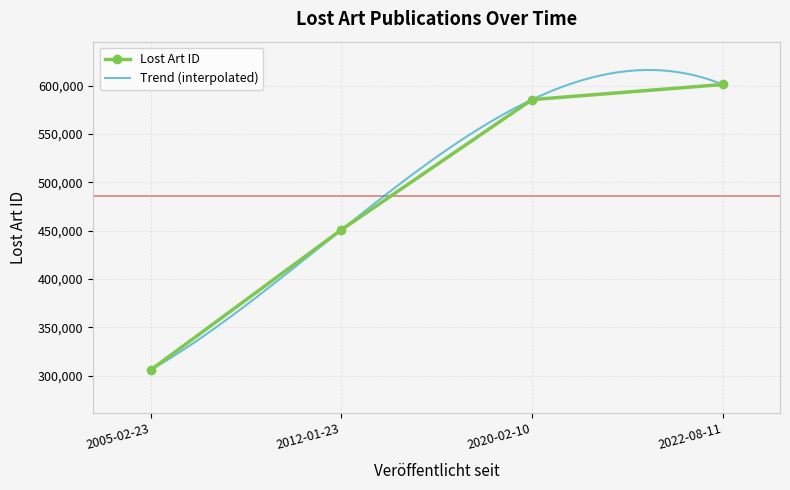

Is this an area chart (filled region under the line)?

No